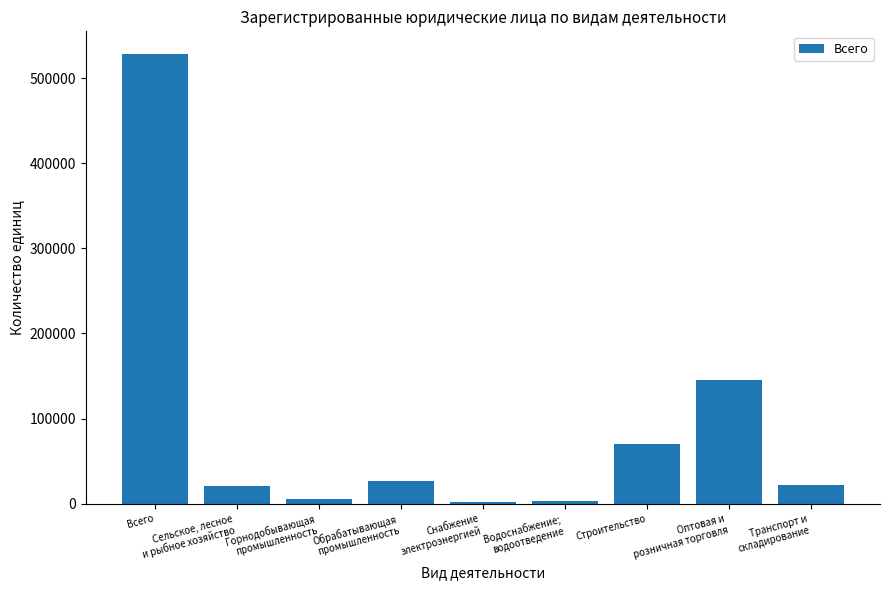

The value at Всего is 700627. True or false?

False